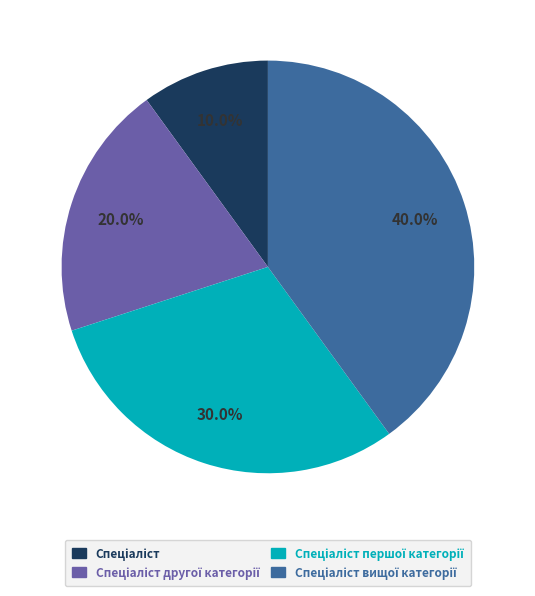

Is there a majority slice in this chart?

No